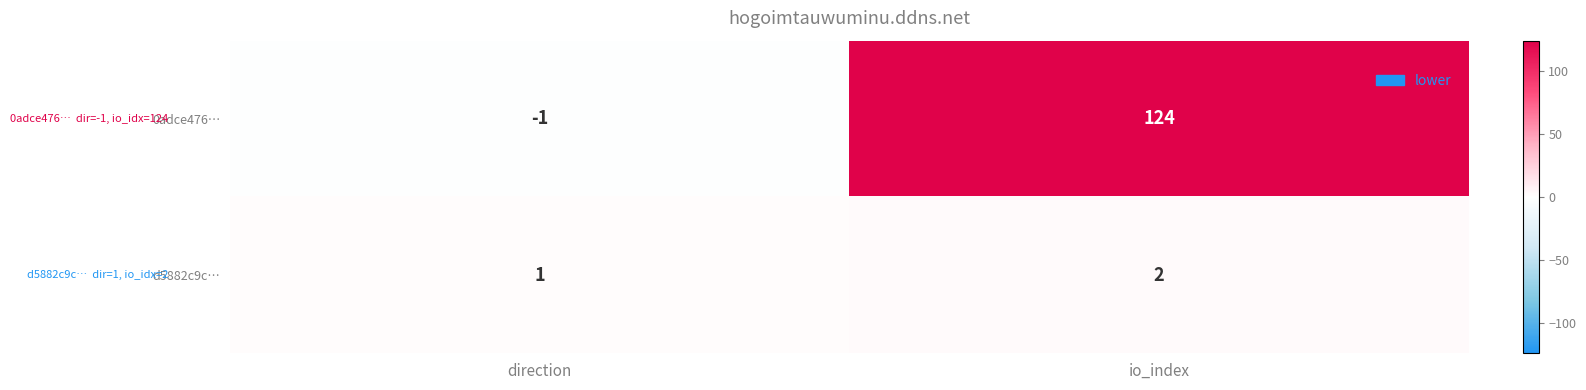

At which label is d5882c9c… closest to 1?

direction